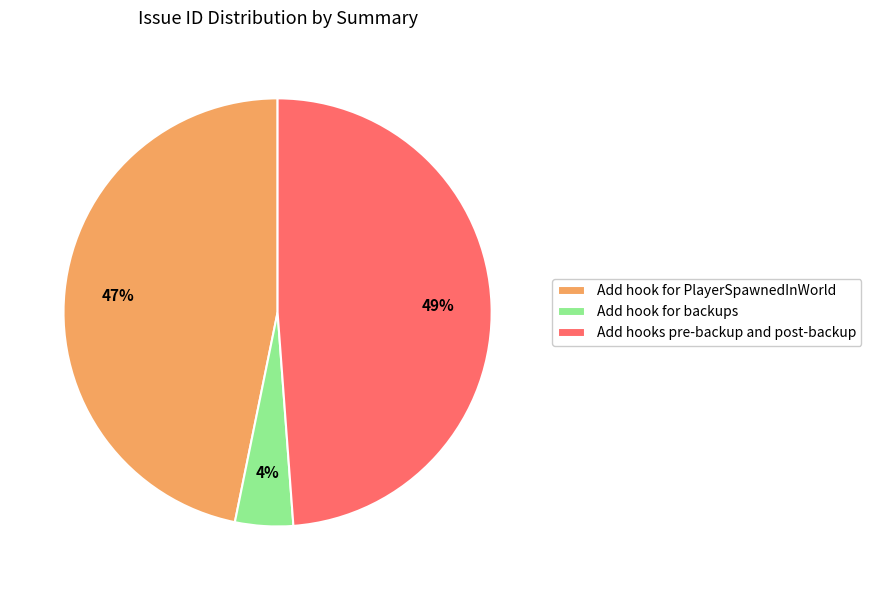

What is the largest slice in the pie chart?

Add hooks pre-backup and post-backup